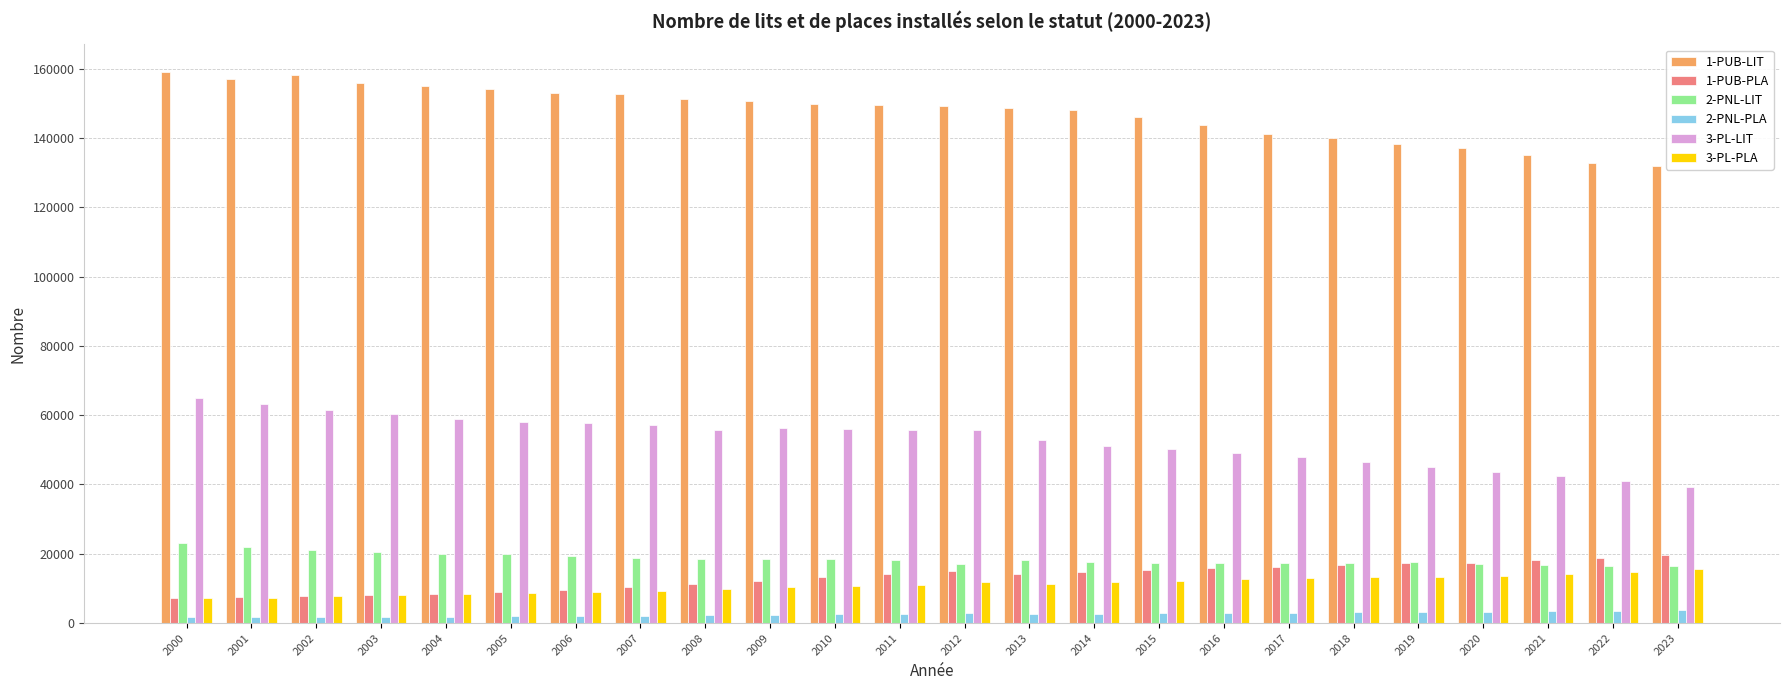

What are all the series names shown in the legend?

1-PUB-LIT, 1-PUB-PLA, 2-PNL-LIT, 2-PNL-PLA, 3-PL-LIT, 3-PL-PLA